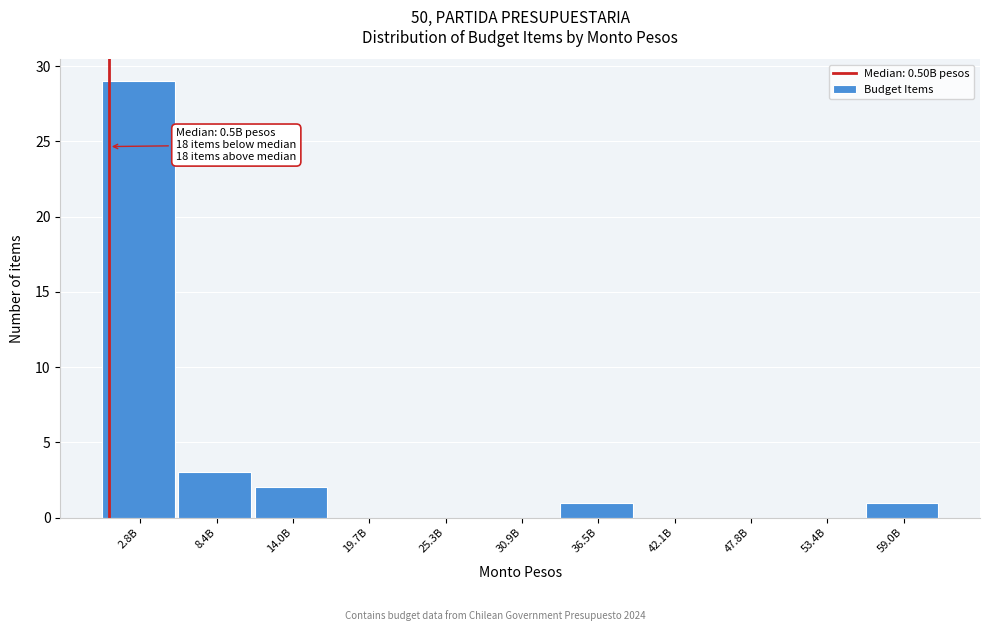

Reading left to right, what are all the values shown in this chart?

2.8B=29	8.4B=3	14.0B=2	19.7B=0	25.3B=0	30.9B=0	36.5B=1	42.1B=0	47.8B=0	53.4B=0	59.0B=1